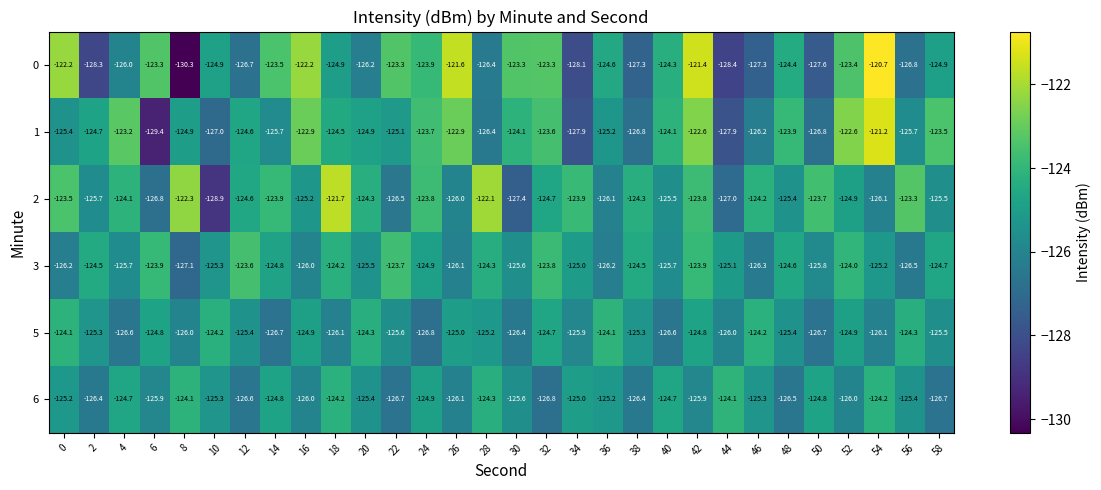

How many values in the 2 series are below -124?

20